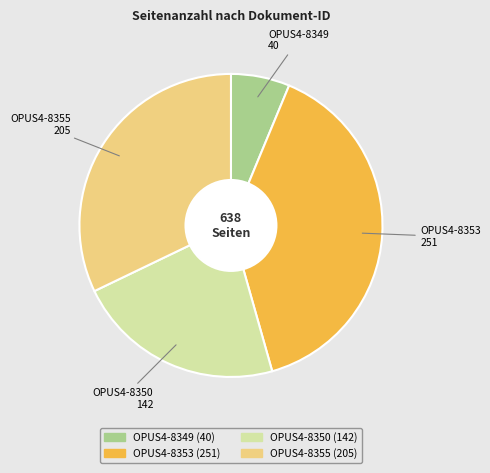

Rank the categories by value from lowest to highest.

OPUS4-8349, OPUS4-8350, OPUS4-8355, OPUS4-8353